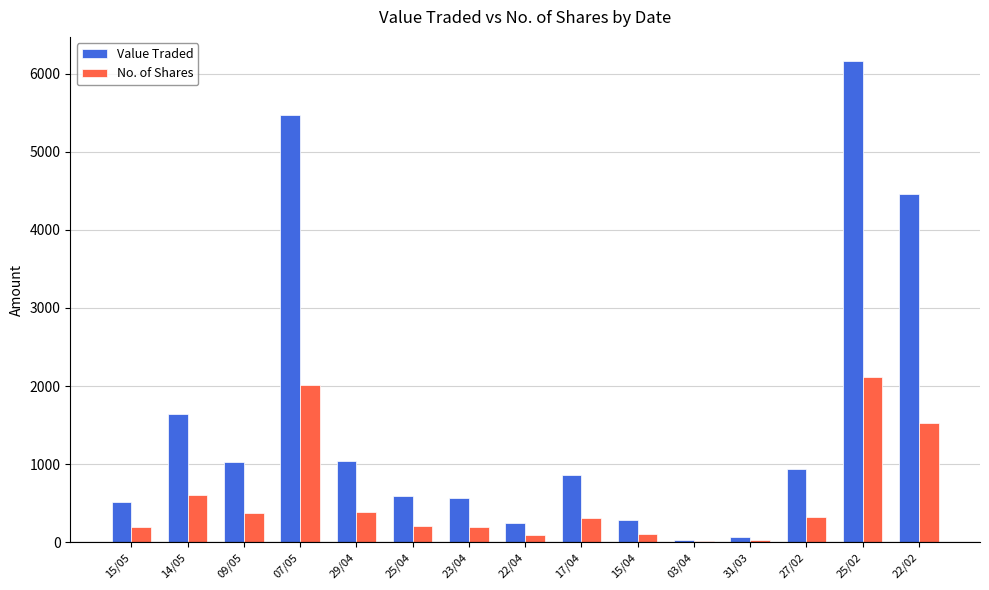

At which category is the sum across all series the highest?

25/02